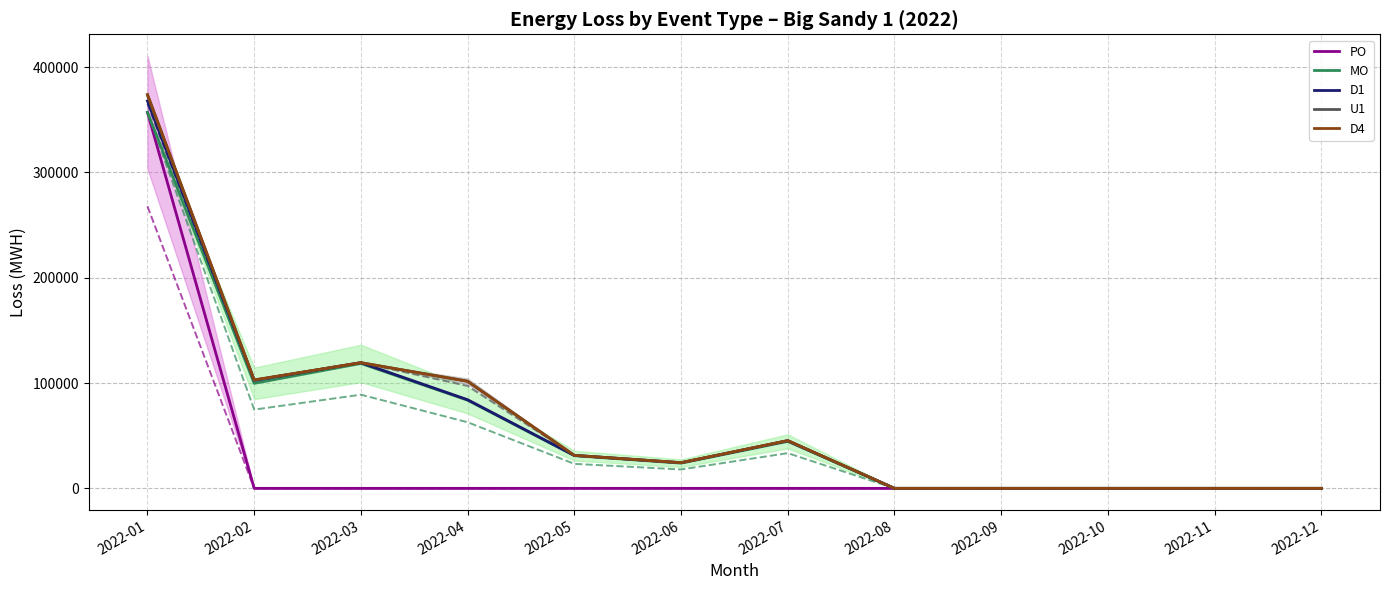

How many series are shown in this chart?

5